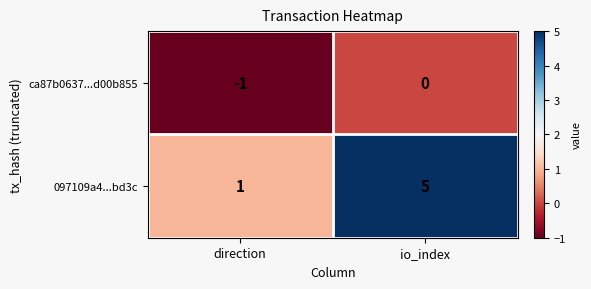

At which category is the sum across all series the highest?

io_index